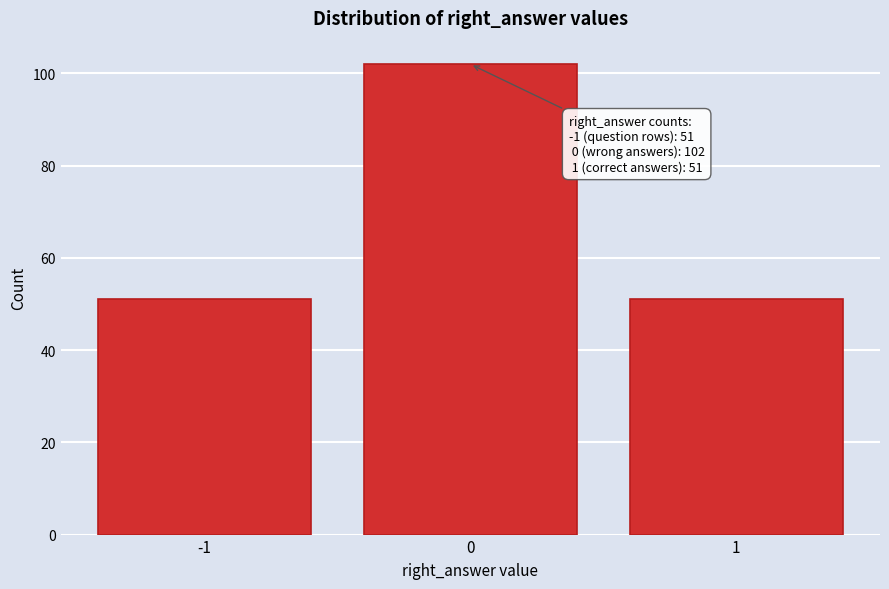

Reading left to right, list all the values displayed in this chart.

-1=51	0=102	1=51